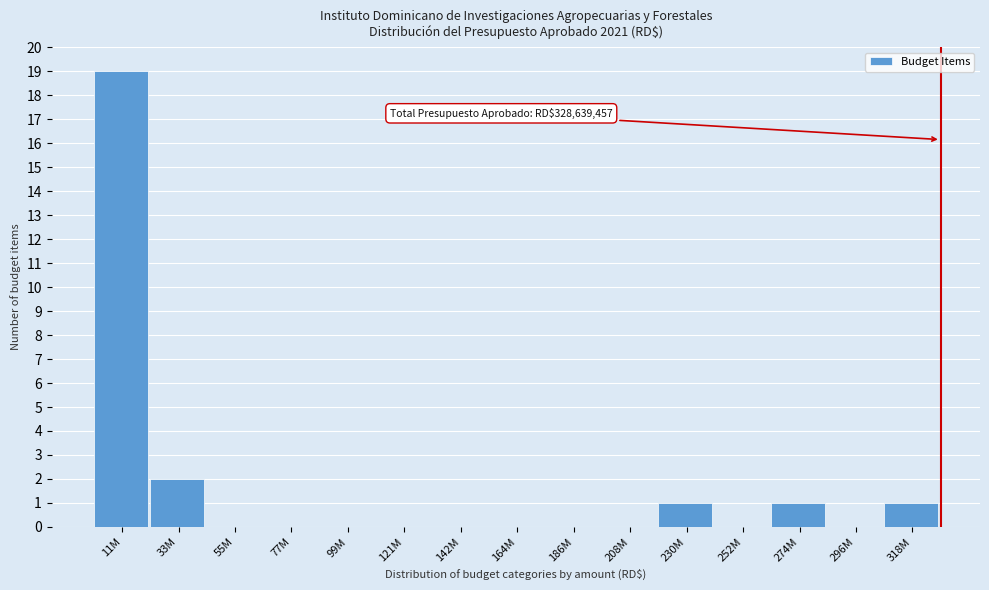

Reading right to left, what are all the values shown in this chart?

318M=1	296M=0	274M=1	252M=0	230M=1	208M=0	186M=0	164M=0	142M=0	121M=0	99M=0	77M=0	55M=0	33M=2	11M=19